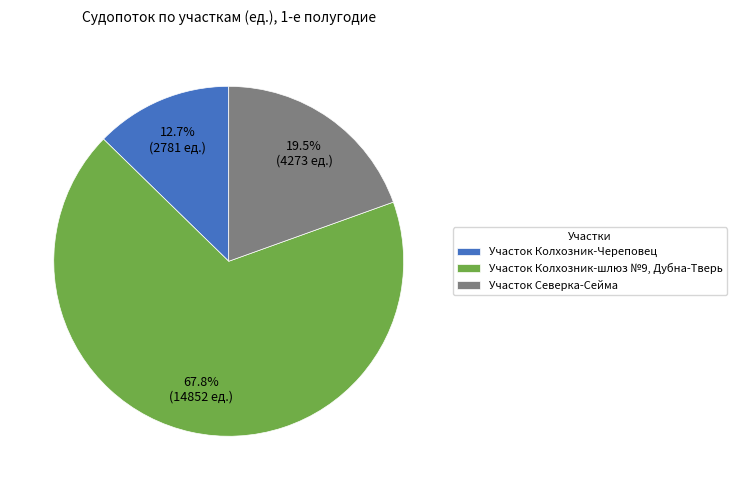

To the nearest percent, what is the difference between the Участок Колхозник-шлюз №9, Дубна-Тверь and Участок Колхозник-Череповец slice percentages?

55%